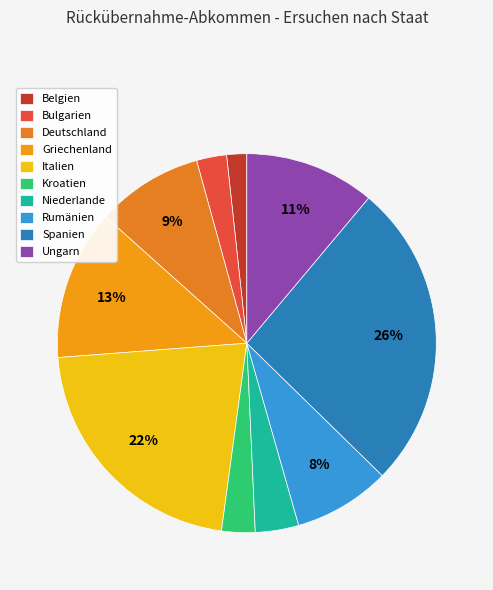

Does Griechenland represent more than half of the total?

No